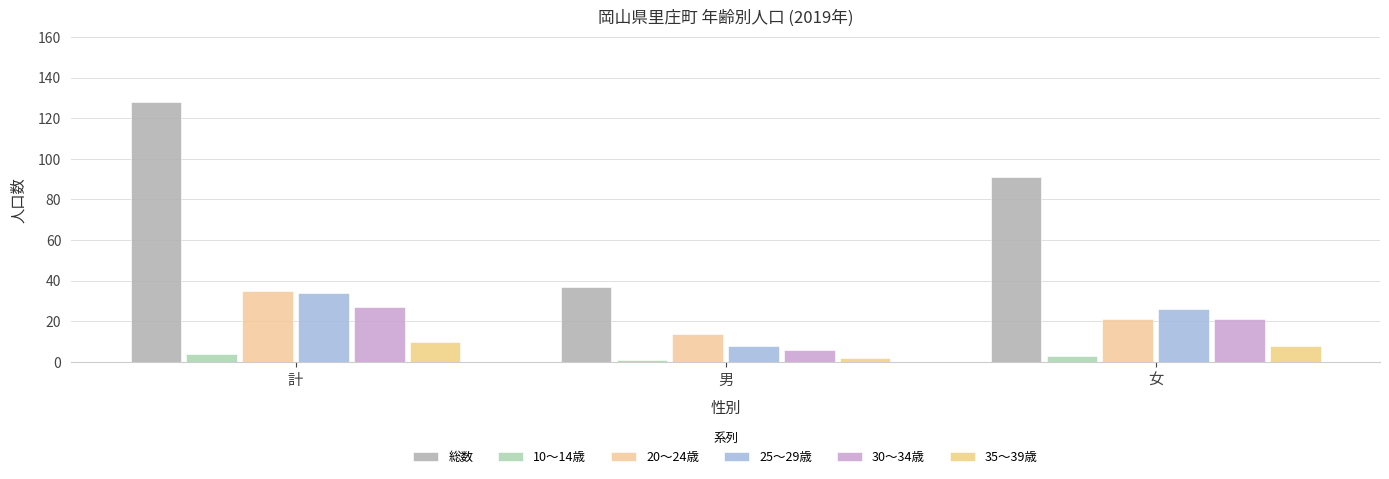

Is it true that 20～24歳 equals 5 at 男?

False